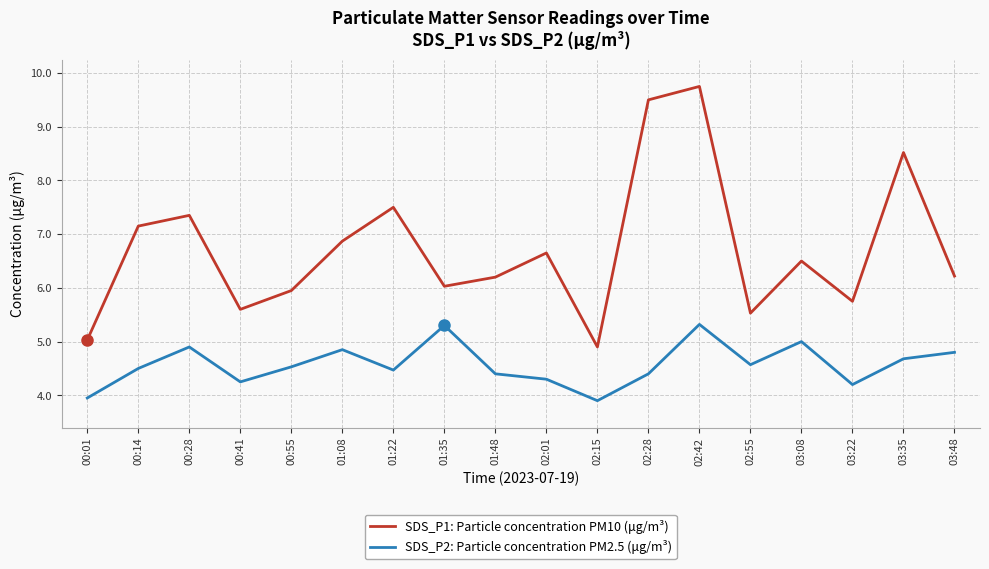

At which category does SDS_P1: Particle concentration PM10 (μg/m³) reach its first local peak?

00:28